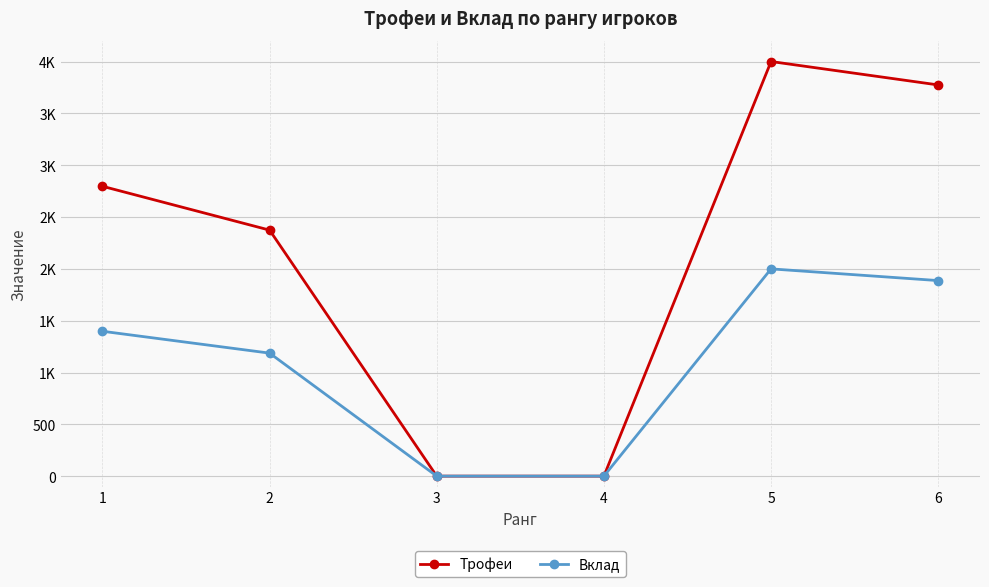

True or false: Вклад has more than 1 points higher than both neighbors.

False